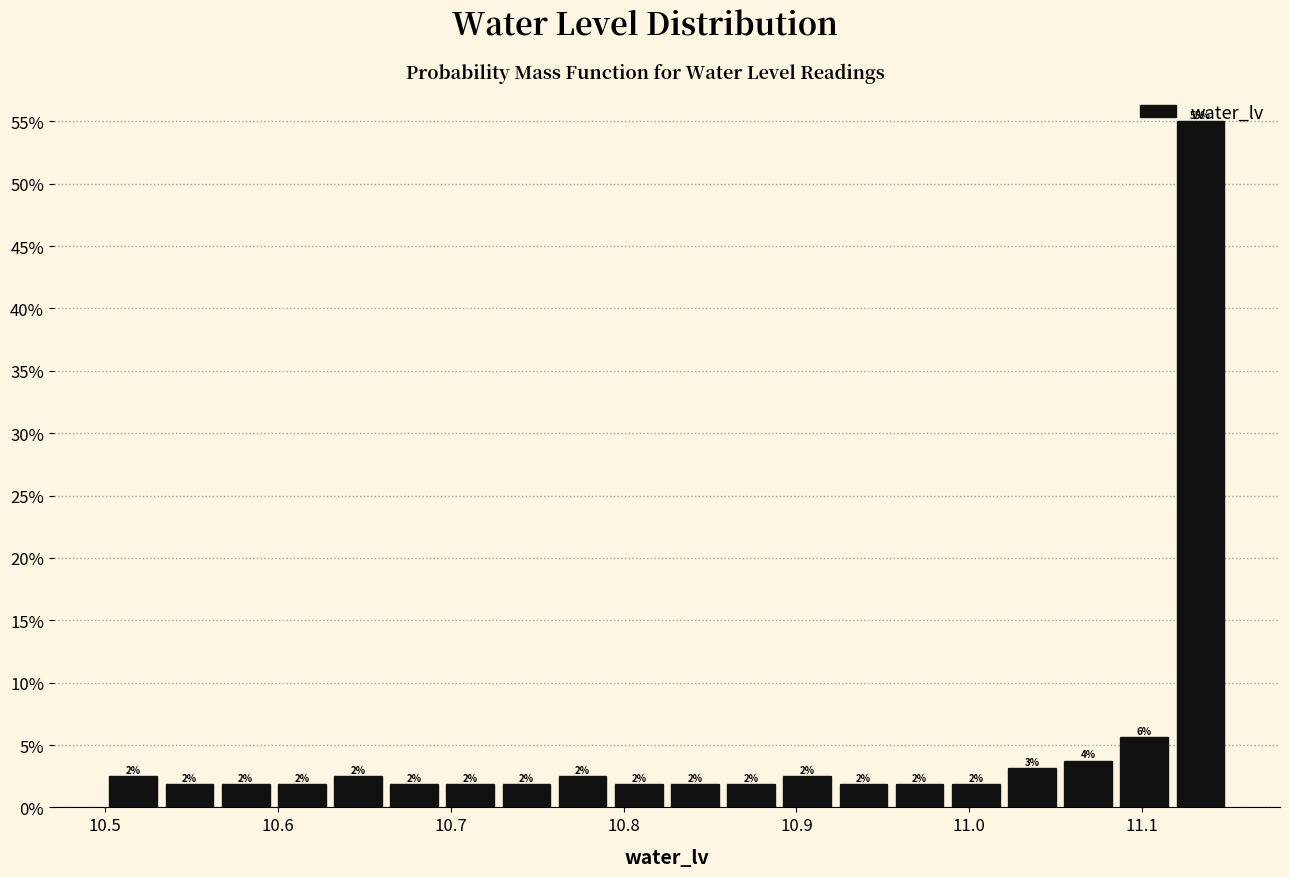

Around what value on the x-axis is the tallest bar? Give the approximate position of its centre, as read against the axis.

11.13